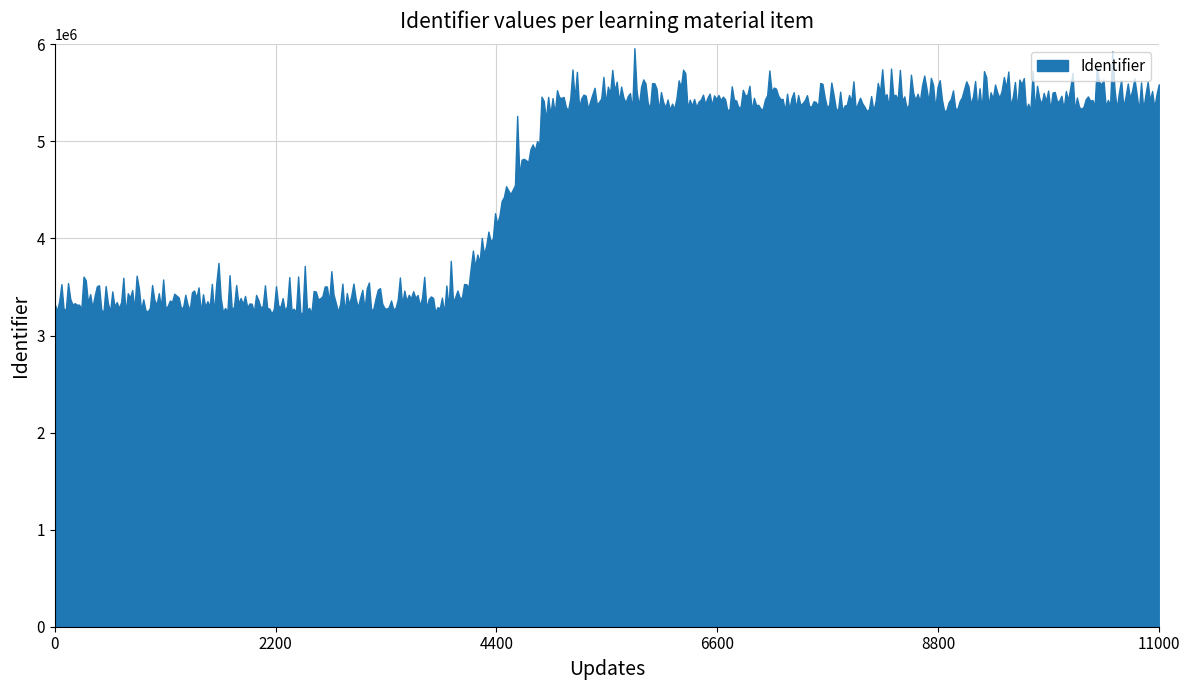

What is the difference between the maximum and minimum values?

2734332.0